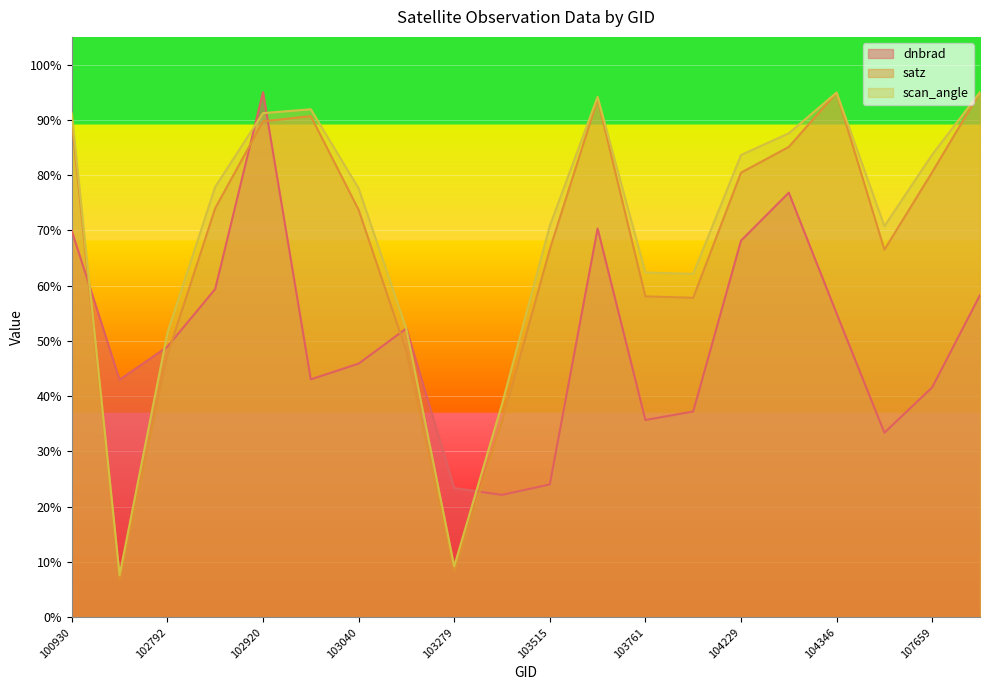

How many lines are shown in the chart?

3